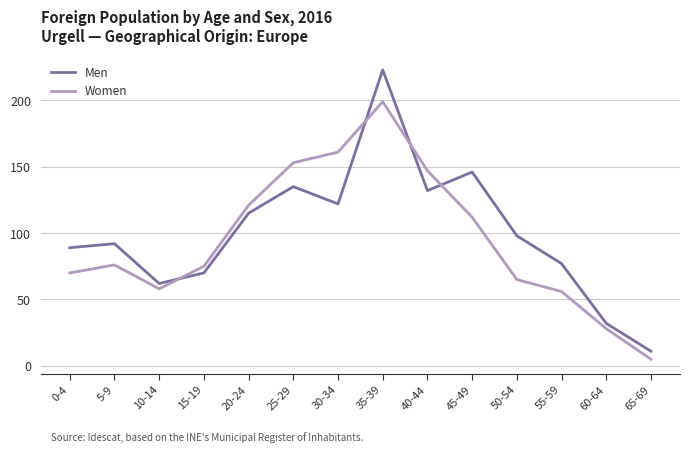

True or false: Men has more than 2 points higher than both neighbors.

True